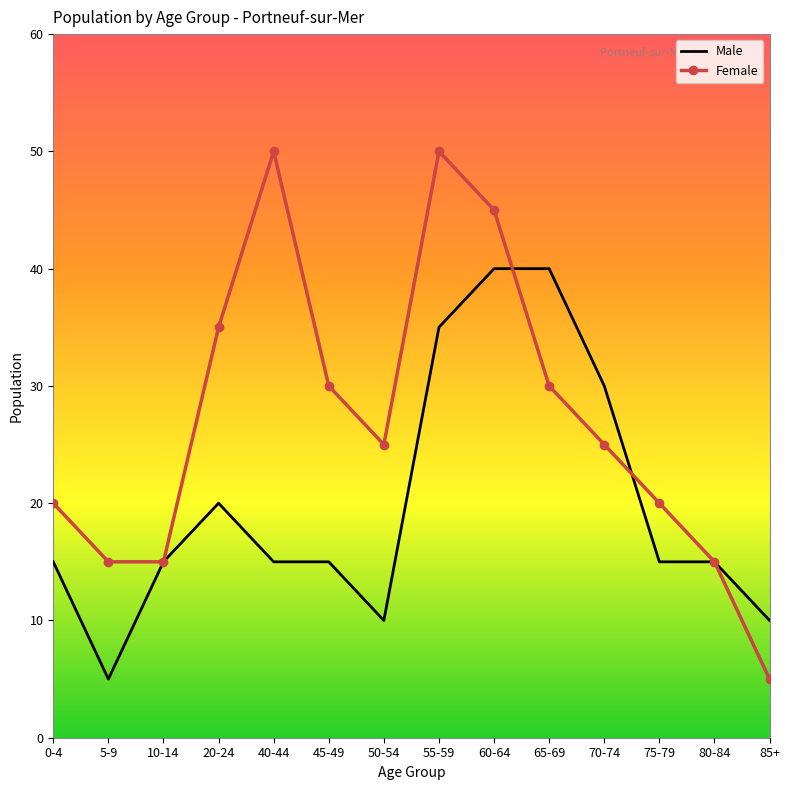

What are all the series names shown in the legend?

Male, Female